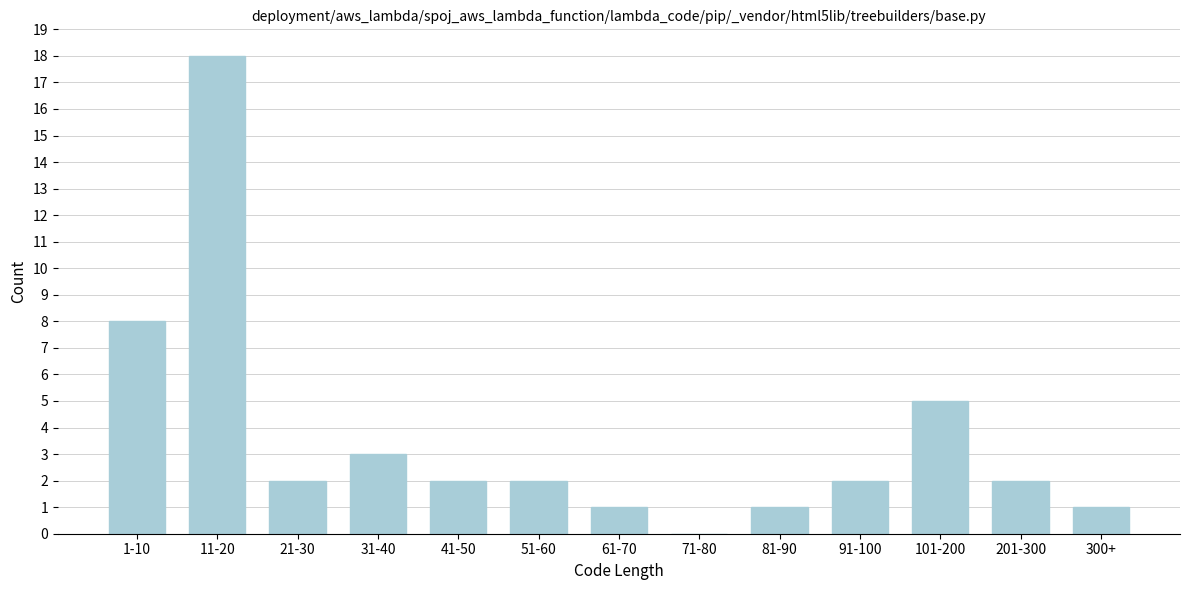

Reading left to right, extract all data points from this chart.

1-10=8	11-20=18	21-30=2	31-40=3	41-50=2	51-60=2	61-70=1	71-80=0	81-90=1	91-100=2	101-200=5	201-300=2	300+=1